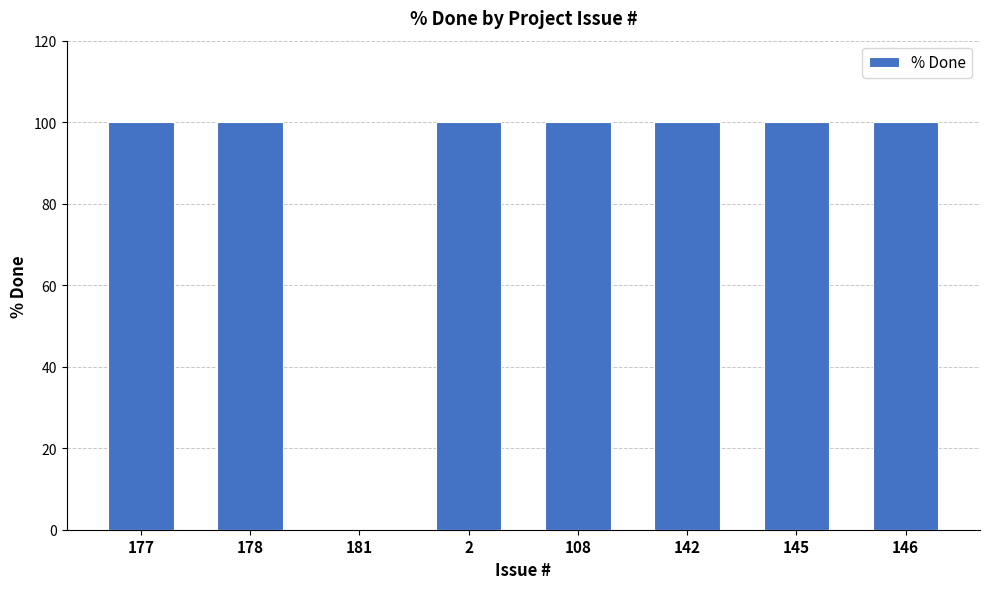

What is the average value?

88